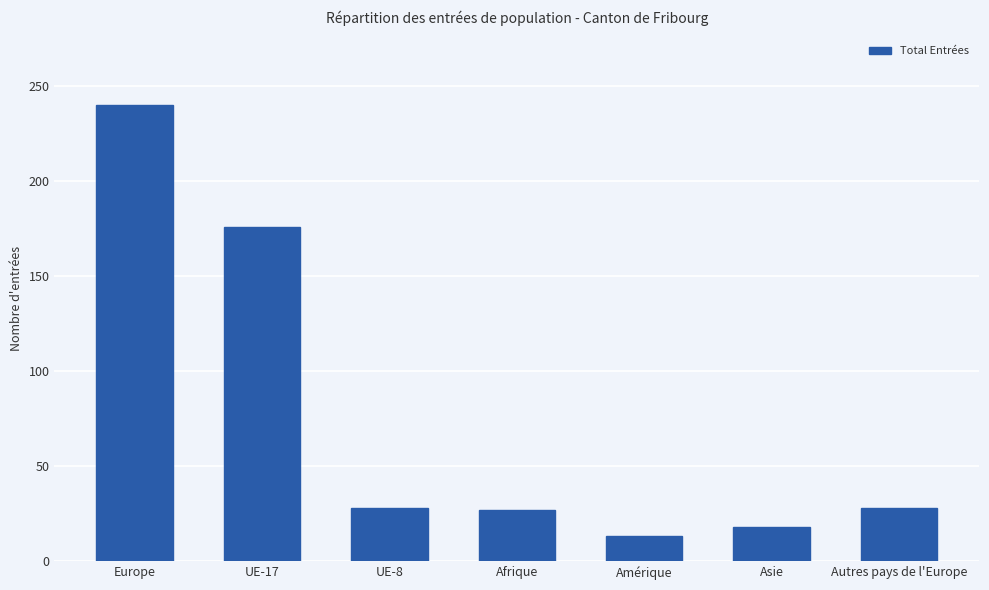

What is the difference between the second highest and second lowest values?

158